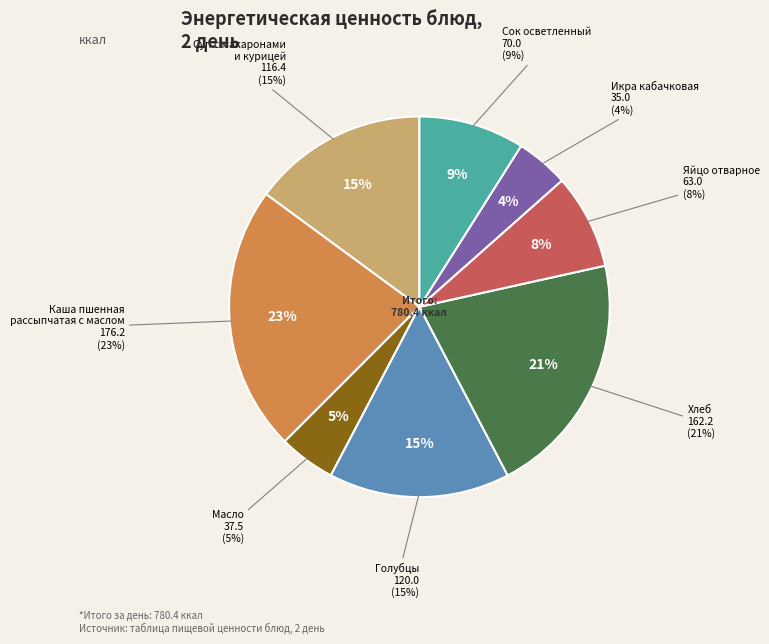

How many slices are in this pie chart?

8